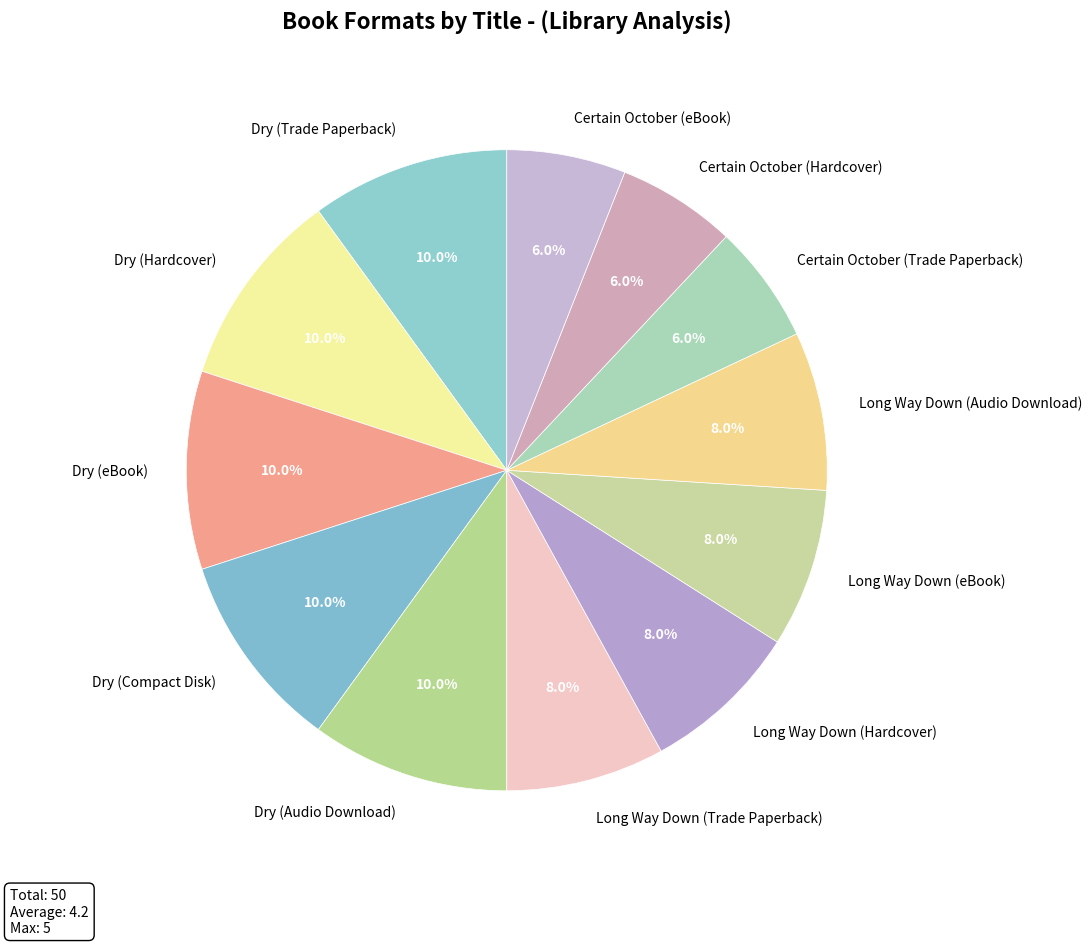

To the nearest percent, what is the difference between the largest and smallest slice percentages?

4%